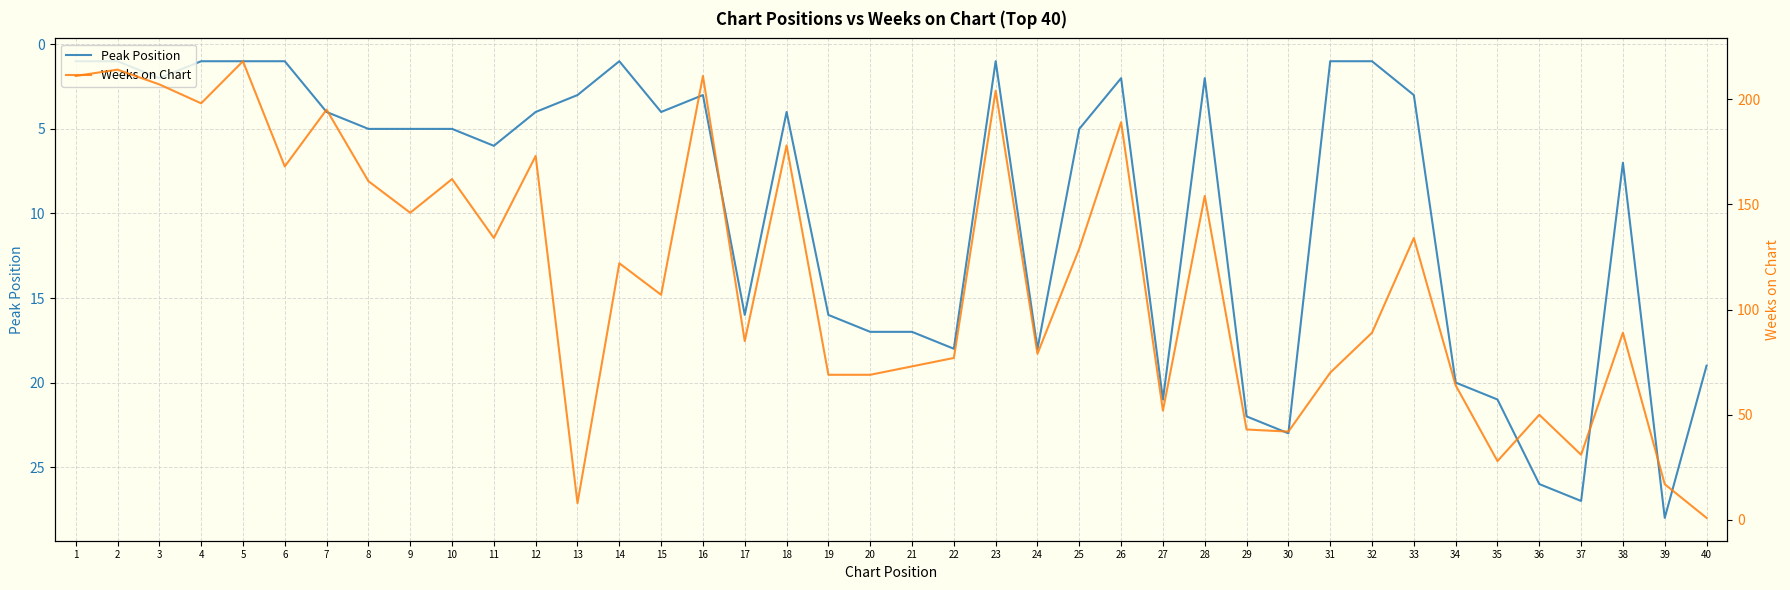

How many lines are shown in the chart?

2